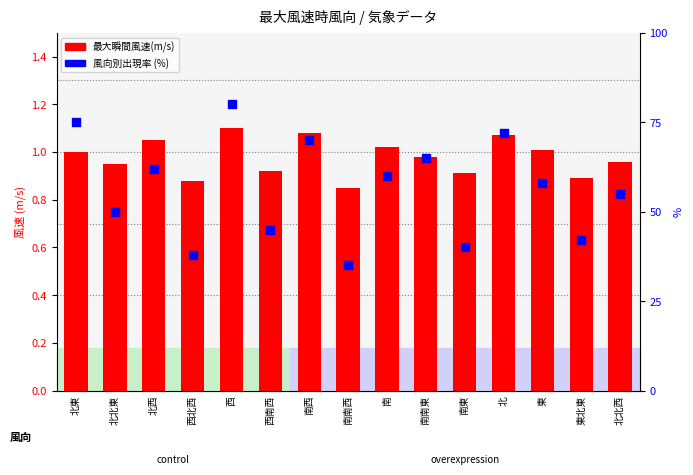

Which series reaches the minimum Y coordinate?

最大瞬間風速(m/s)